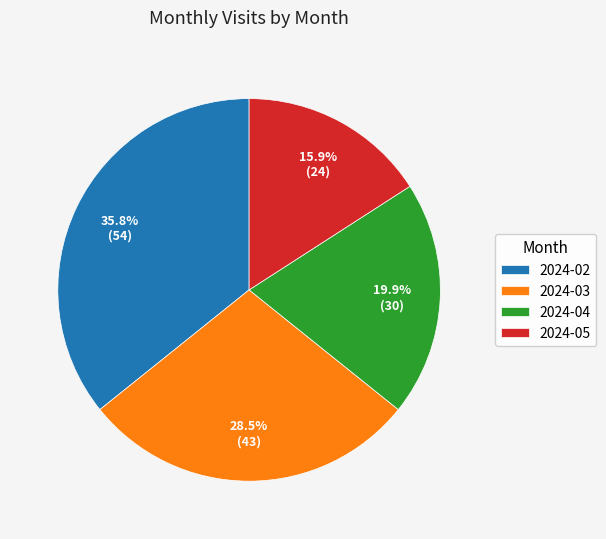

To the nearest percent, what is the combined percentage of 2024-02 and 2024-05?

52%